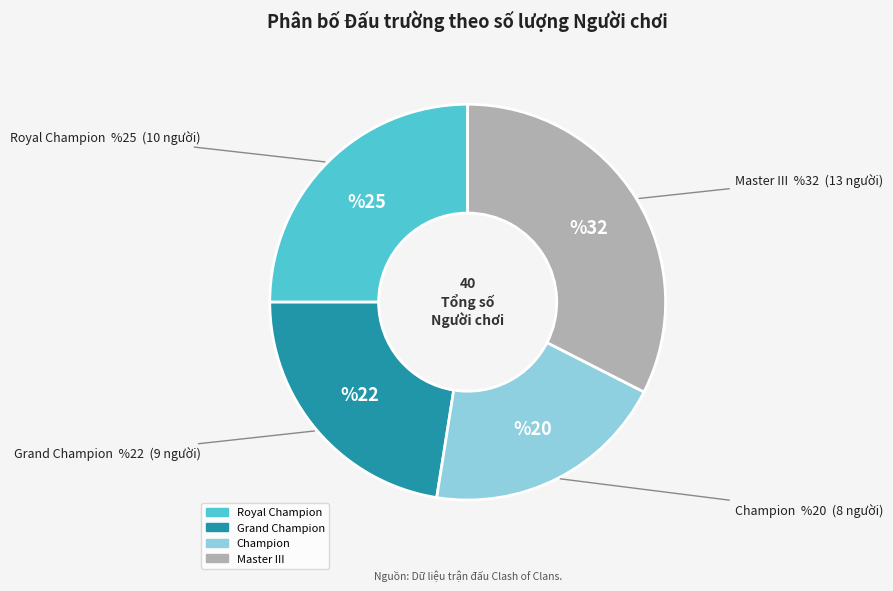

Does Master III account for over 50% of the chart?

No